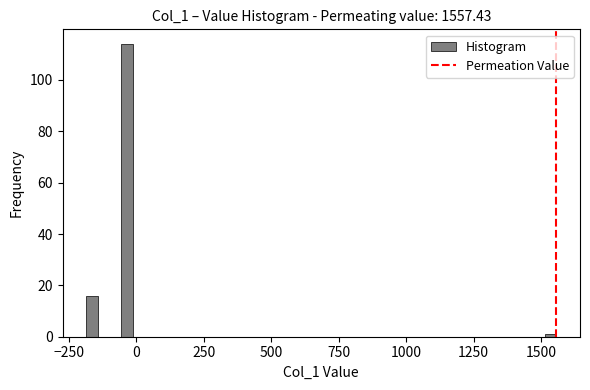

Around what value on the x-axis is the tallest bar? Give the approximate position of its centre, as read against the axis.

-50